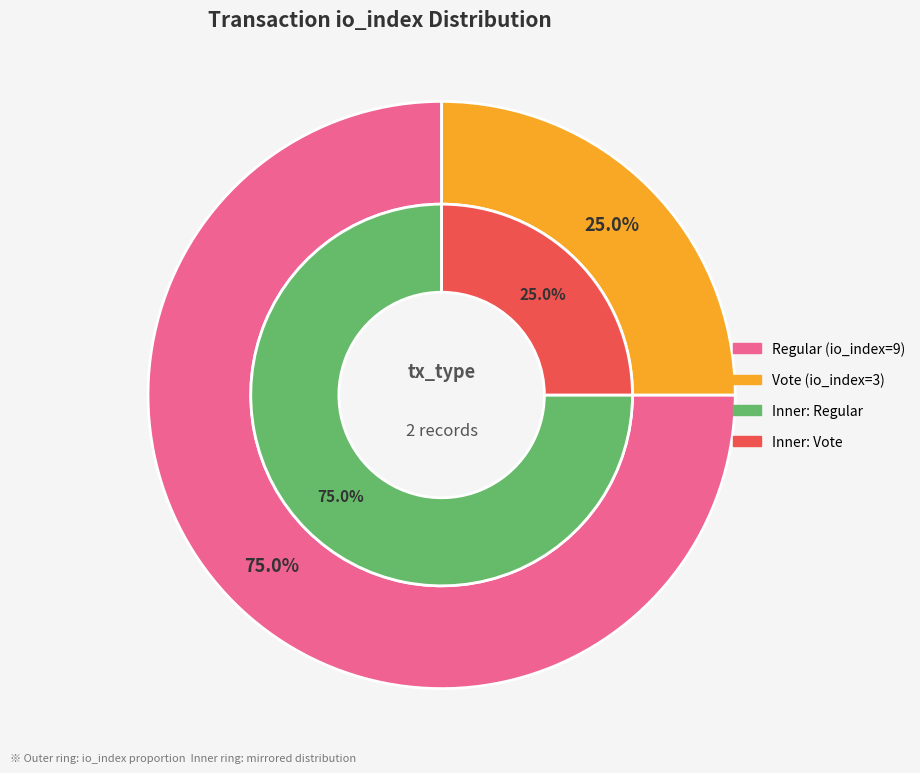

Rank the categories by value from highest to lowest.

Regular (index 9), Vote (index 3)